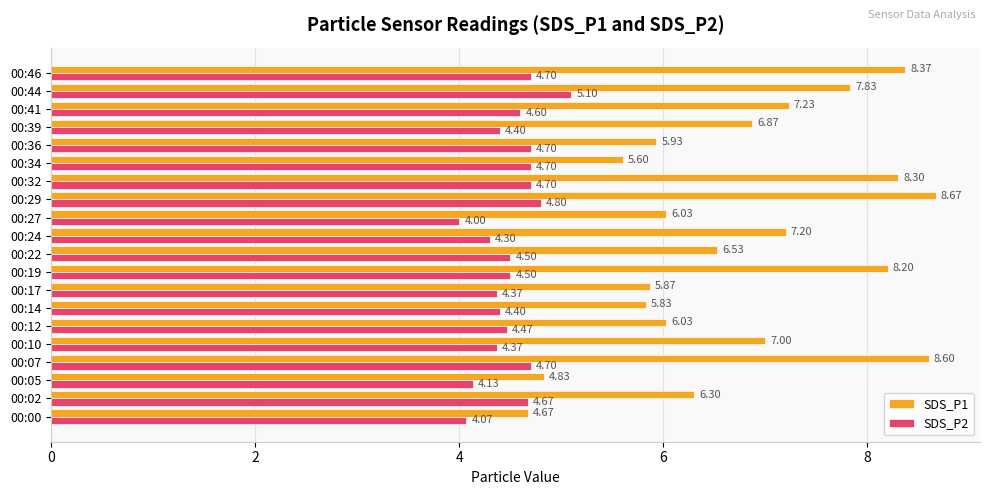

List the series in order of their peak value, highest first.

SDS_P1, SDS_P2